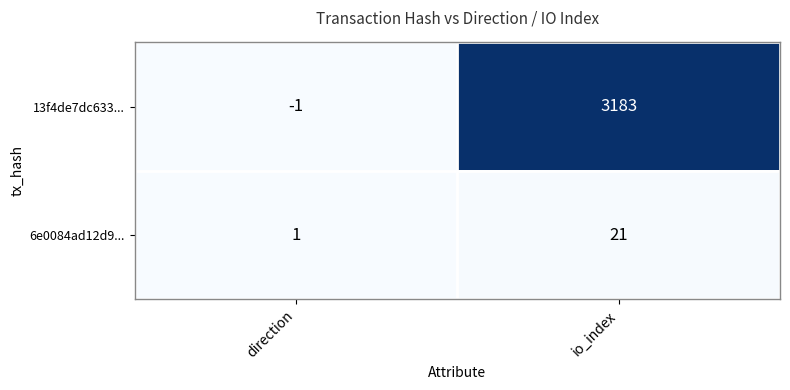

At which label is 13f4de7dc633... closest to 1591?

direction